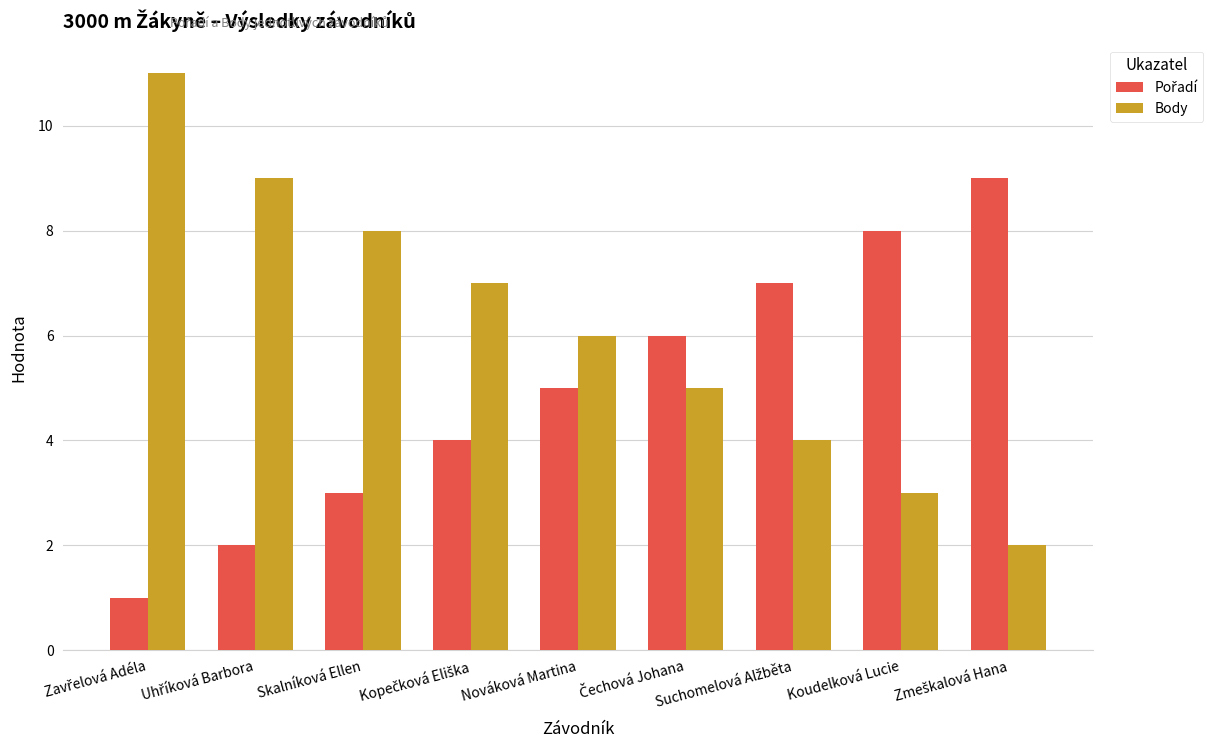

What value does the Body series have at Nováková Martina?

6